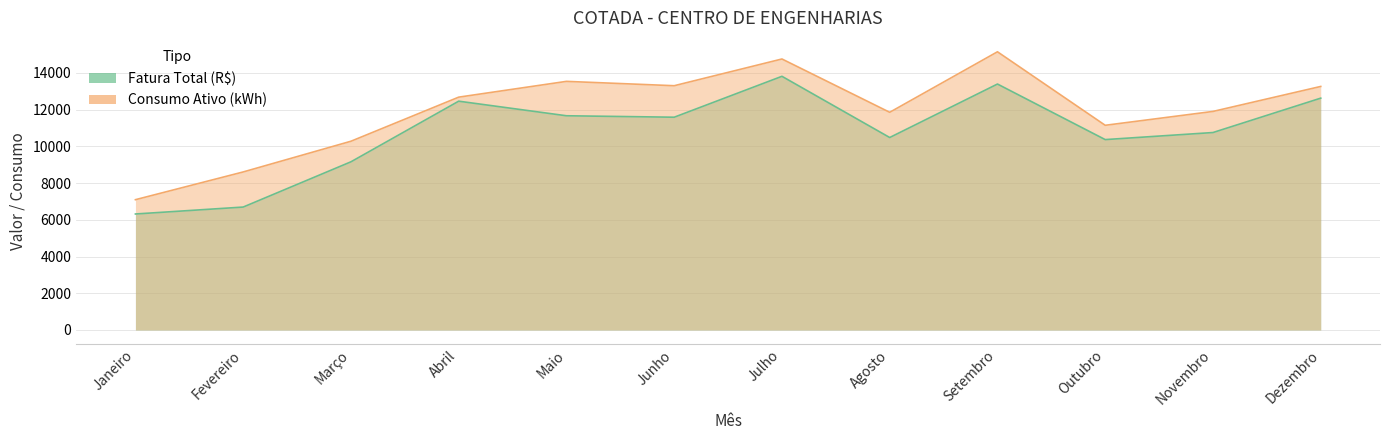

Which series has the largest range (max minus min)?

Consumo Ativo (kWh)